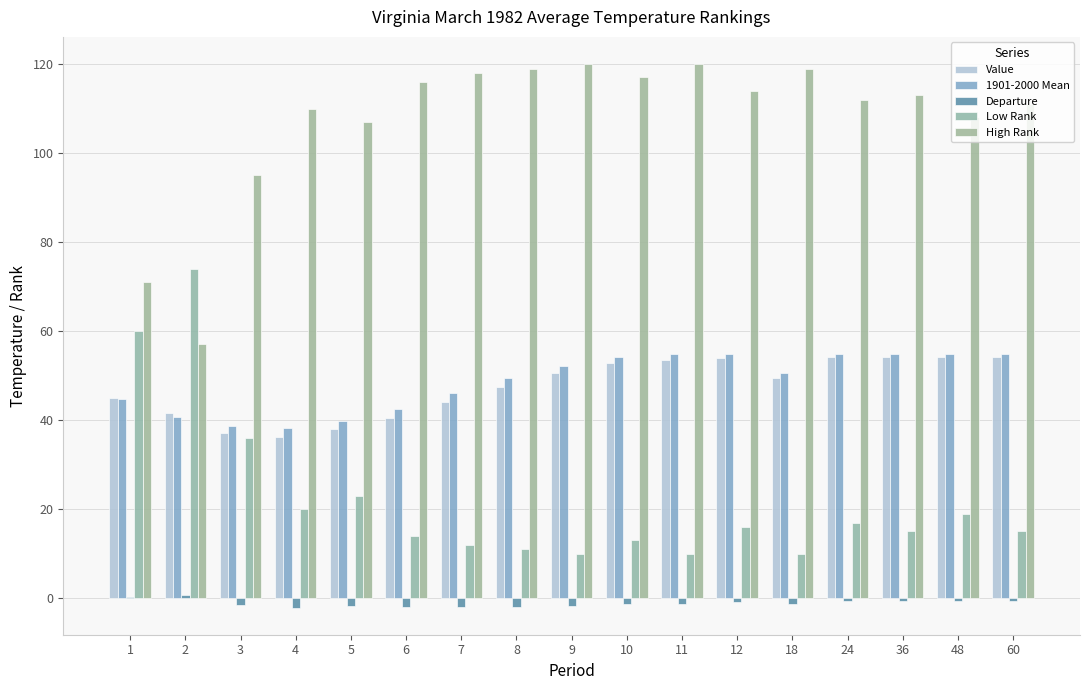

Where is 1901-2000 Mean nearest to the value 46?

7